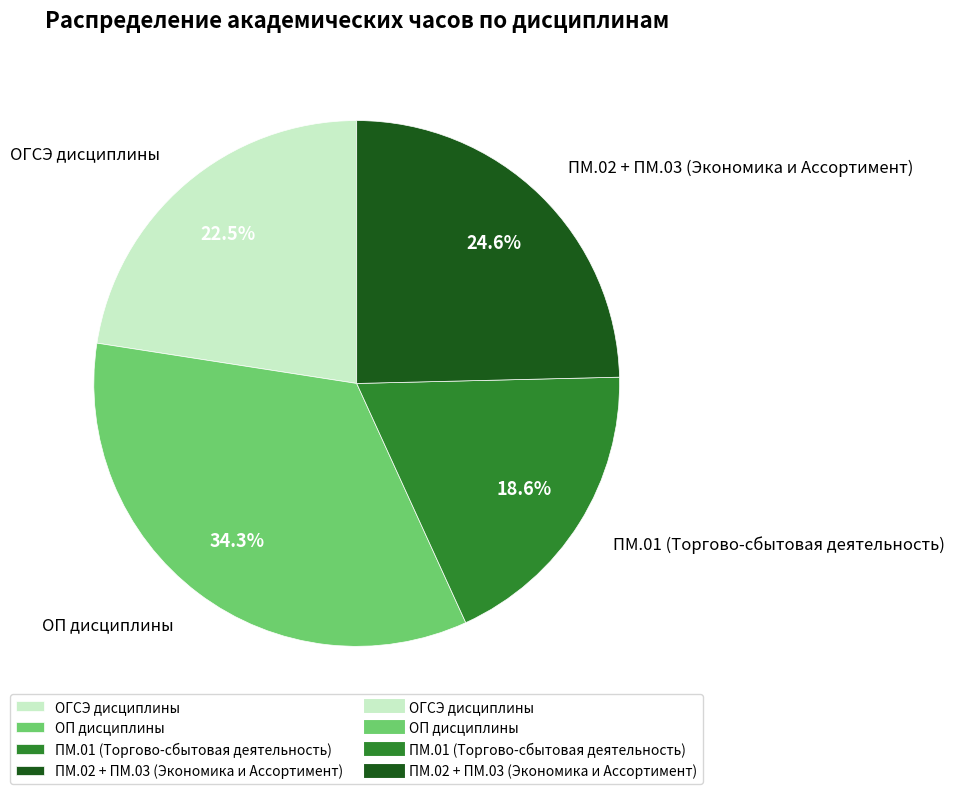

What is the largest slice in the pie chart?

ОП дисциплины